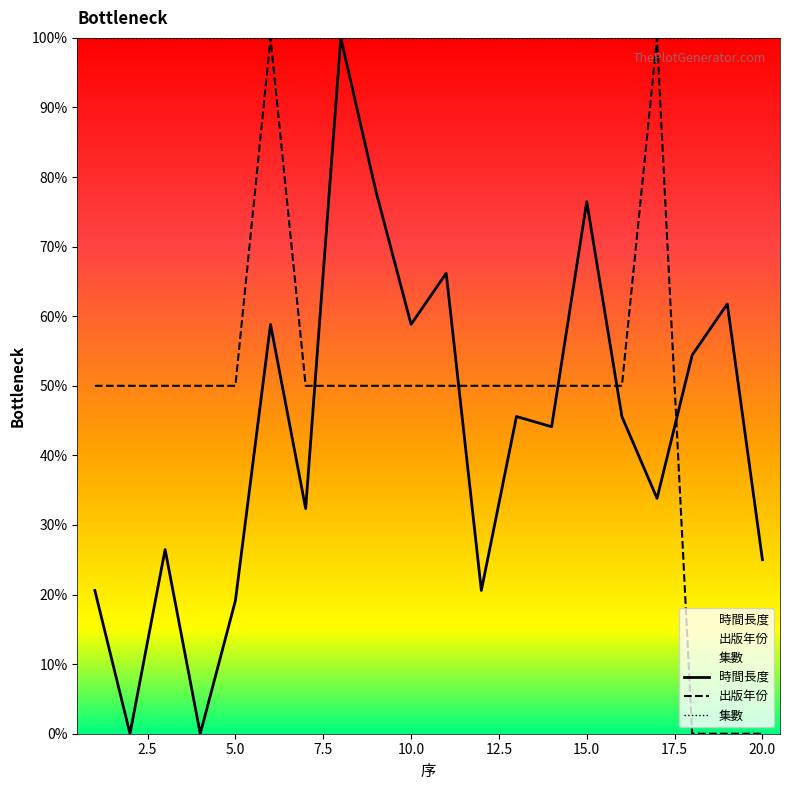

Reading left to right, extract all data points from this chart.

時間長度: 1=20.6	2=0.0	3=26.5	4=0.0	5=19.1	6=58.8	7=32.4	8=100.0	9=77.9	10=58.8	11=66.2	12=20.6	13=45.6	14=44.1	15=76.5	16=45.6	17=33.8	18=54.4	19=61.8	20=25.0
出版年份: 1=50.0	2=50.0	3=50.0	4=50.0	5=50.0	6=100.0	7=50.0	8=50.0	9=50.0	10=50.0	11=50.0	12=50.0	13=50.0	14=50.0	15=50.0	16=50.0	17=100.0	18=0.0	19=0.0	20=0.0